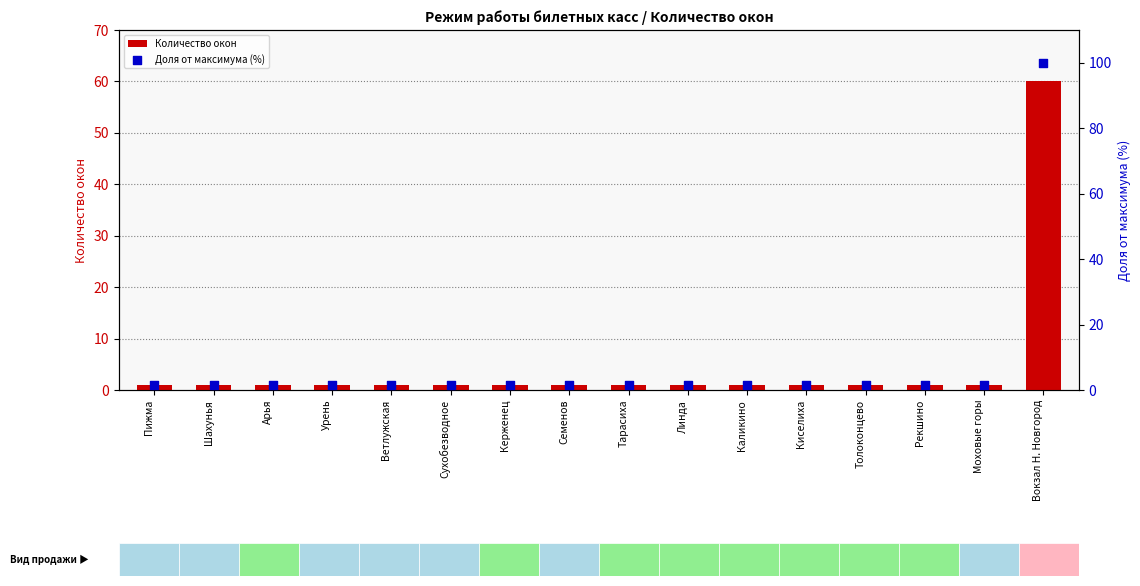

Which series has the largest total across all categories?

Доля от максимума (%)